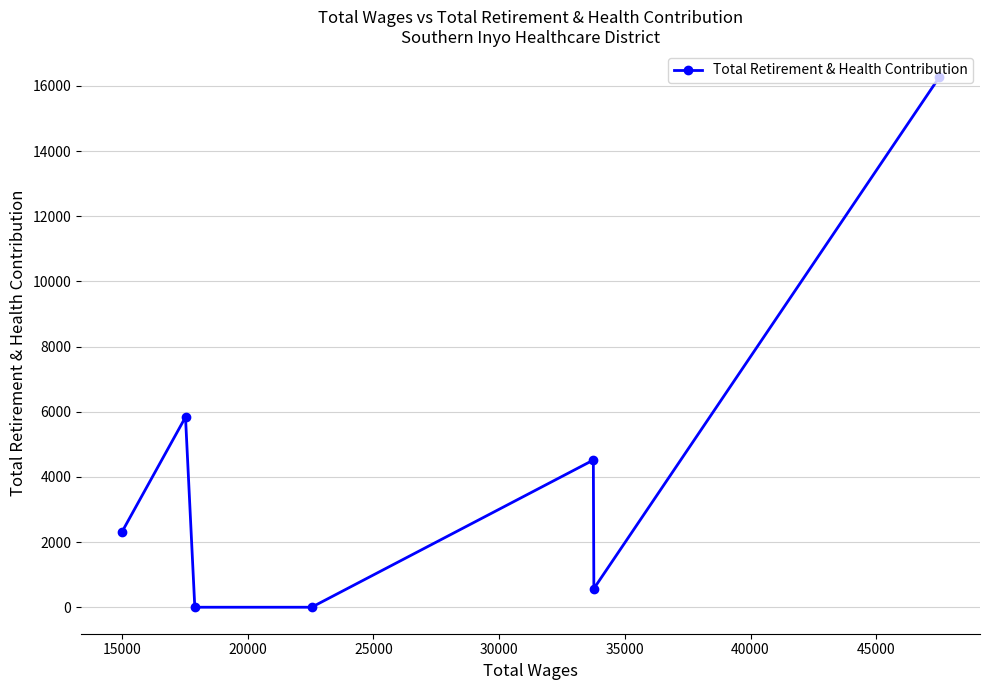

Count the number of categories in the chart.

7